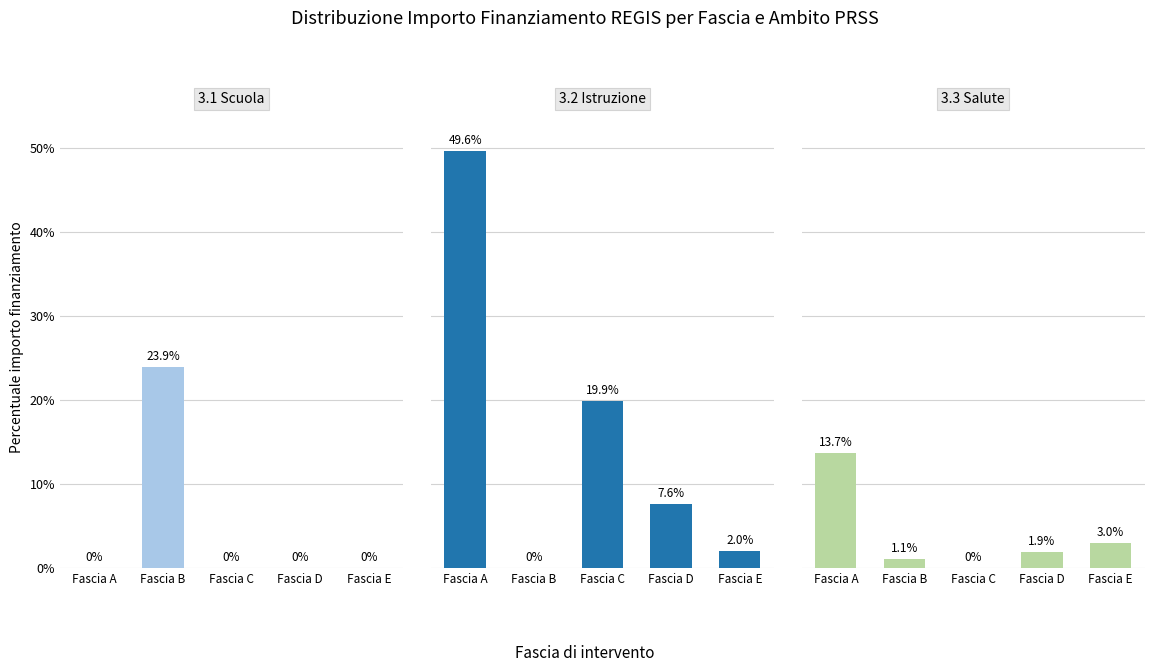

How many bars are there in total?

15